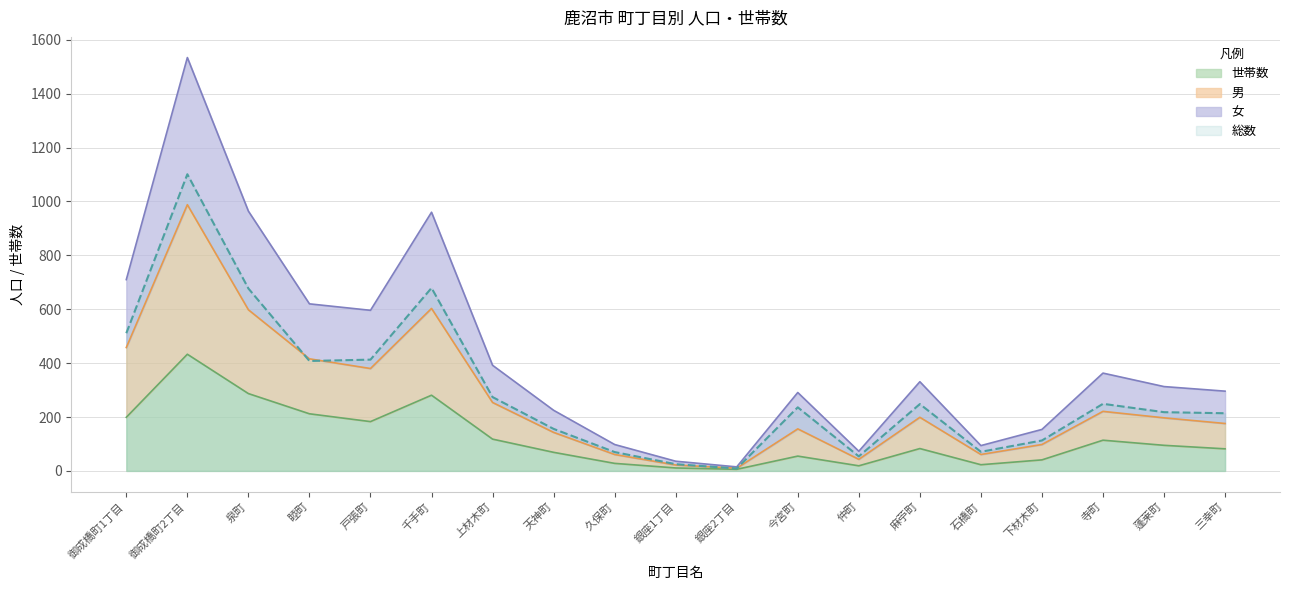

At which label is 男 closest to 555?

御成橋町1丁目